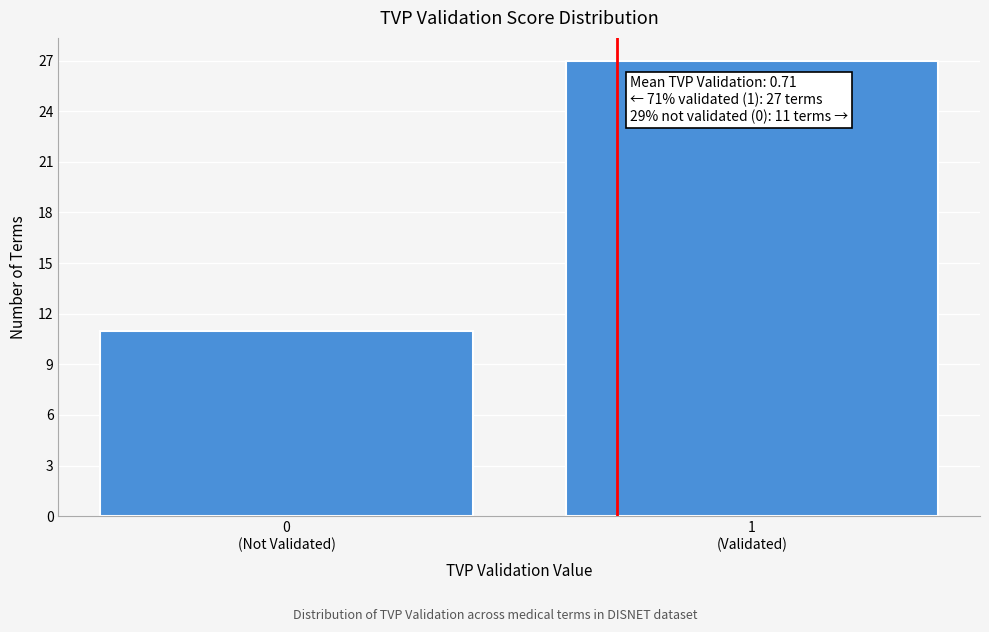

Reading left to right, what are all the values shown in this chart?

11	27